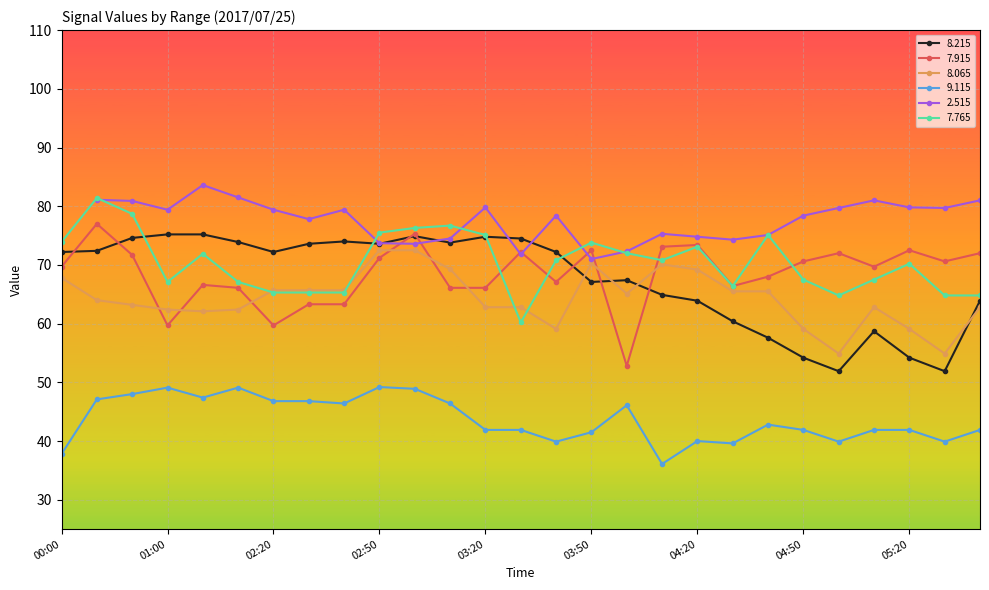

What is the highest value of the 8.065 series?

72.5